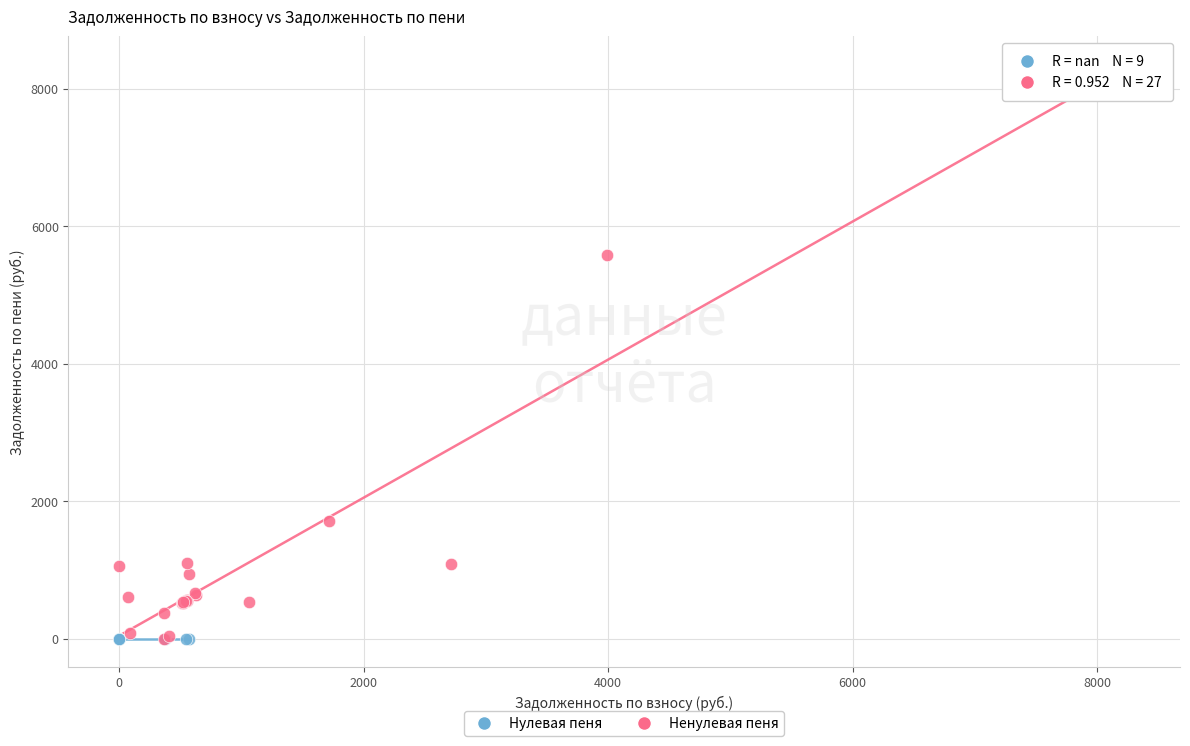

Which series contains the highest Y value?

Ненулевая пеня